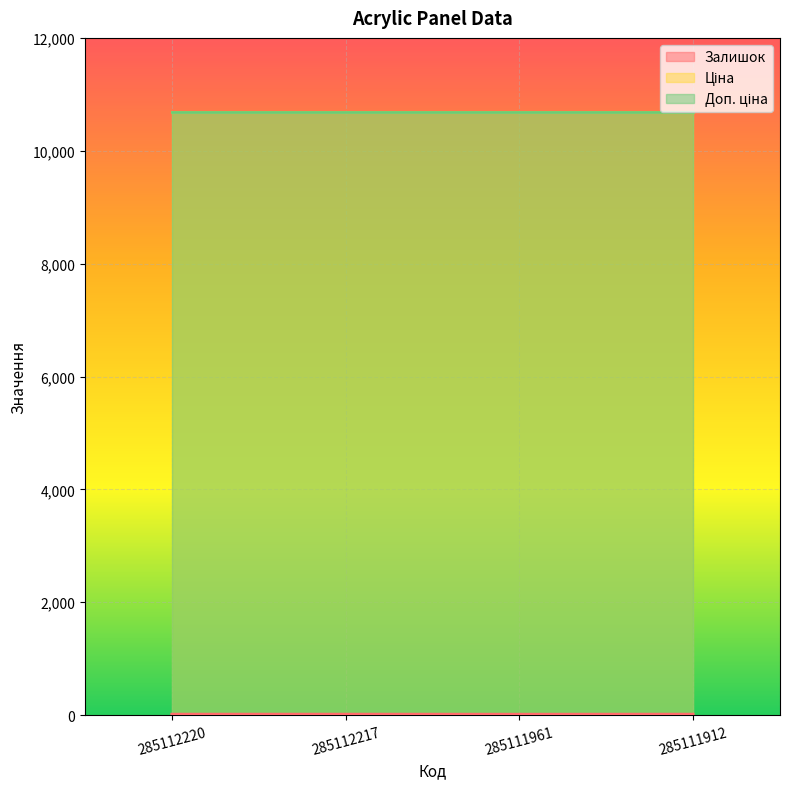

What is the approximate value of Залишок at 285112220?

18.0